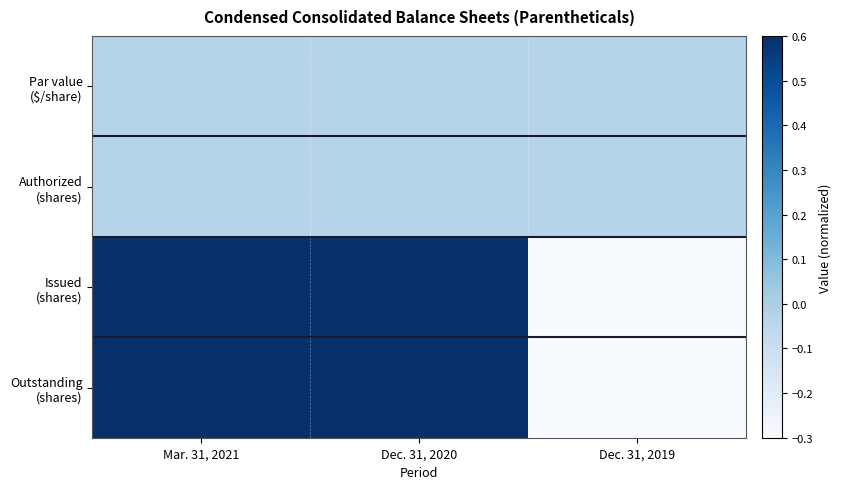

Between Mar. 31, 2021 and Dec. 31, 2019, which series saw the biggest shift?

Issued (shares)